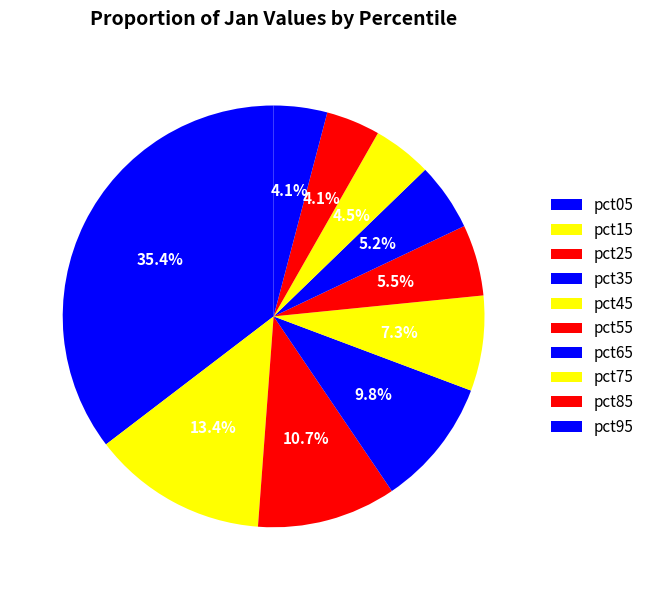

What percentage do pct25 and pct55 together represent?

16.1%